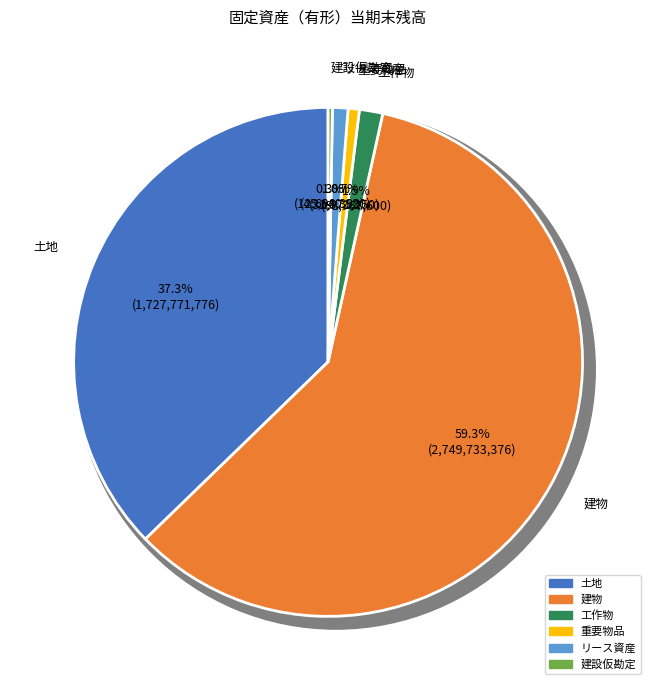

Between 建設仮勘定 and 工作物, which is larger?

工作物